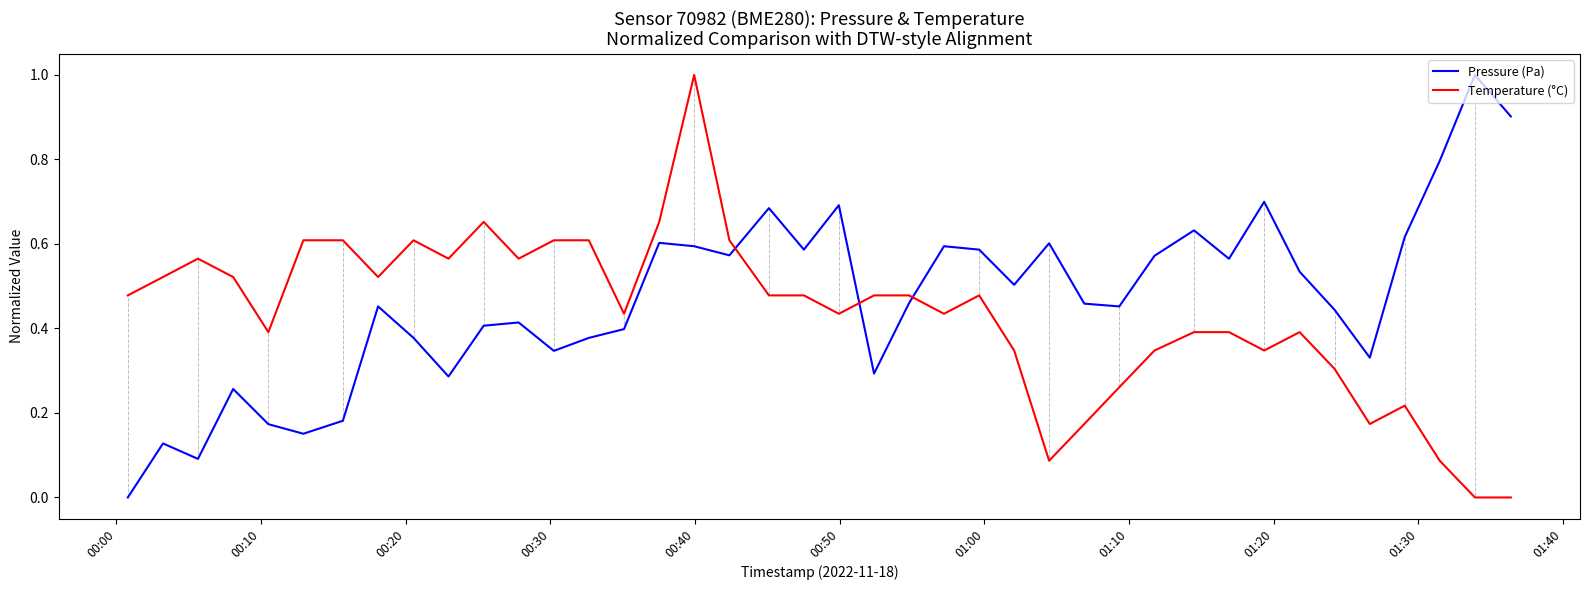

After their last crossing, which series has the higher values: Temperature (°C) or Pressure (Pa)?

Pressure (Pa)